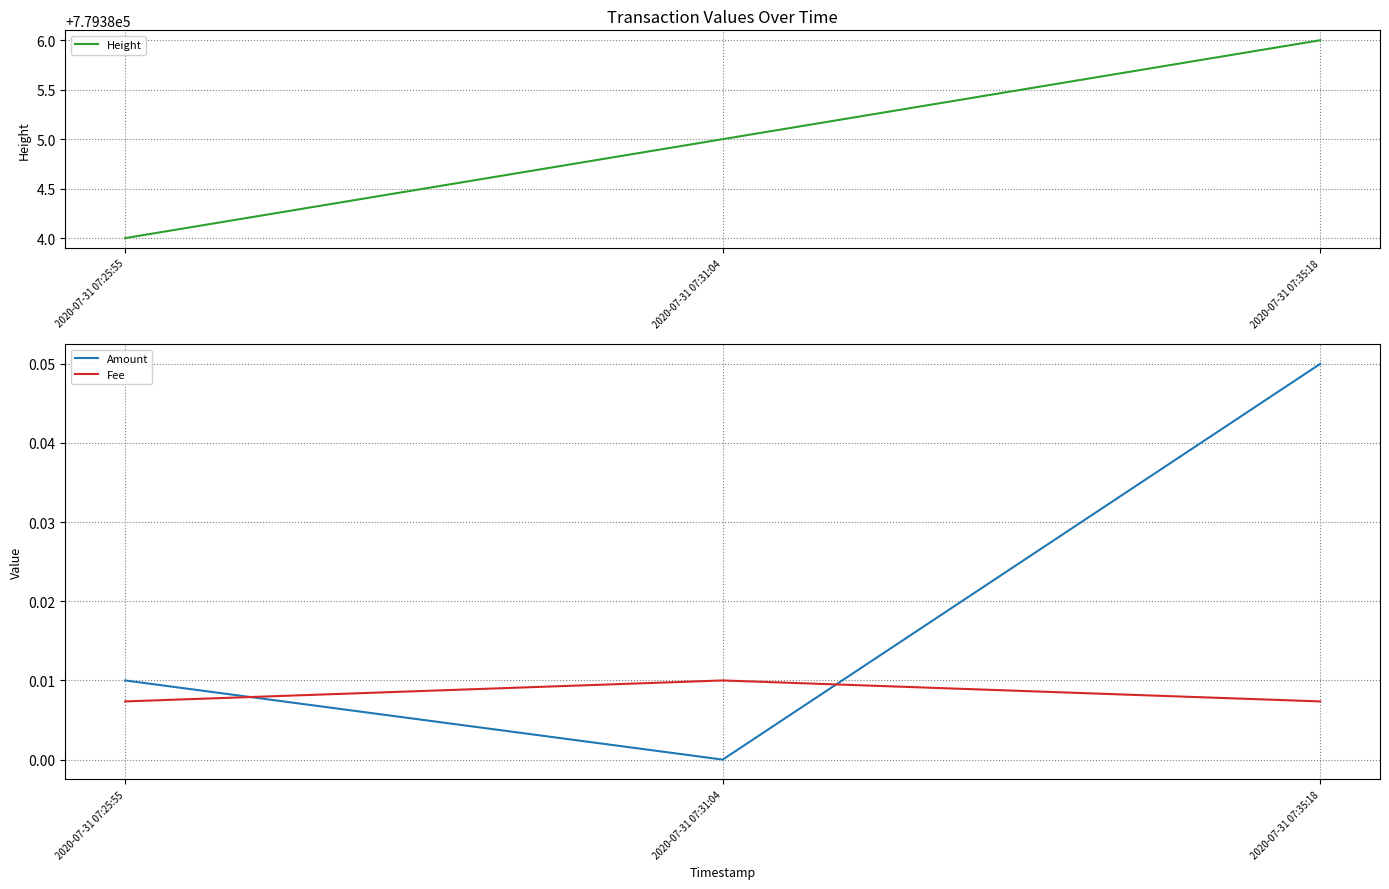

How many categories are shown in the chart?

3